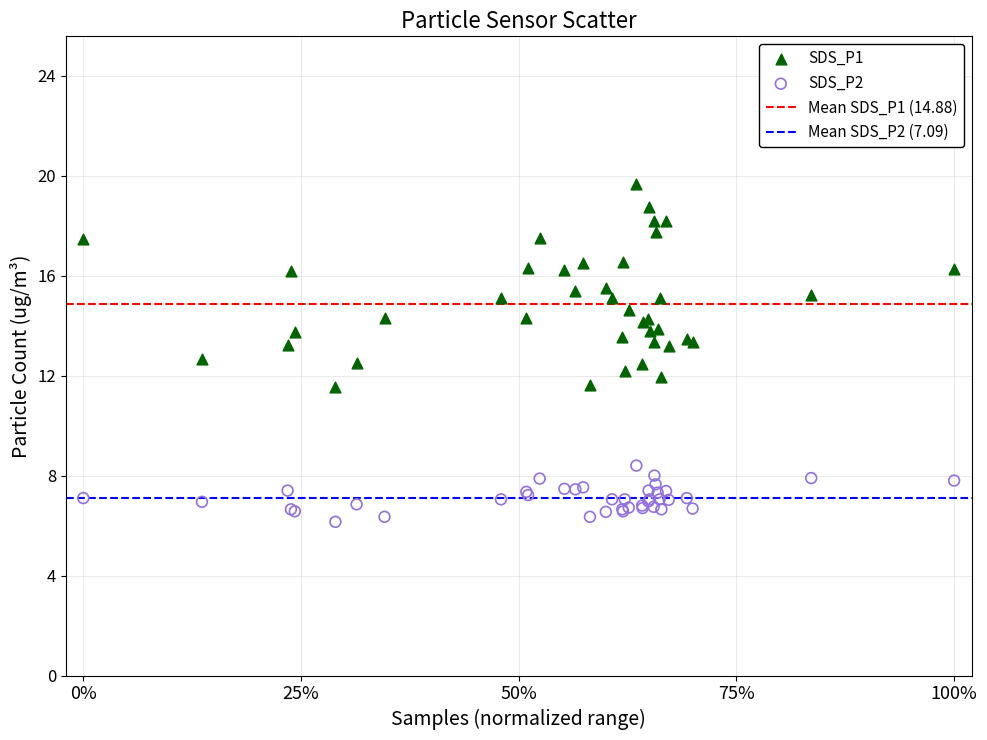

Which series has the largest Y range (max minus min)?

SDS_P1